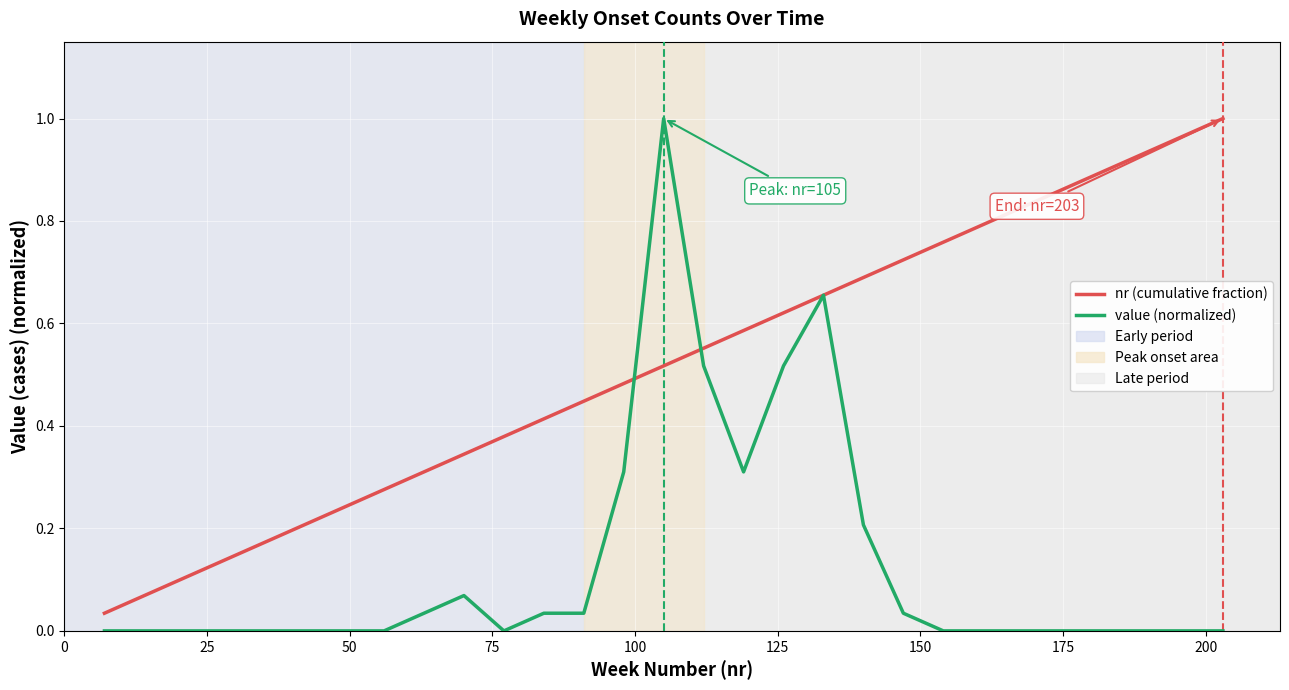

Rank the series by their average value, from highest to lowest.

nr (cumulative fraction), value (normalized)